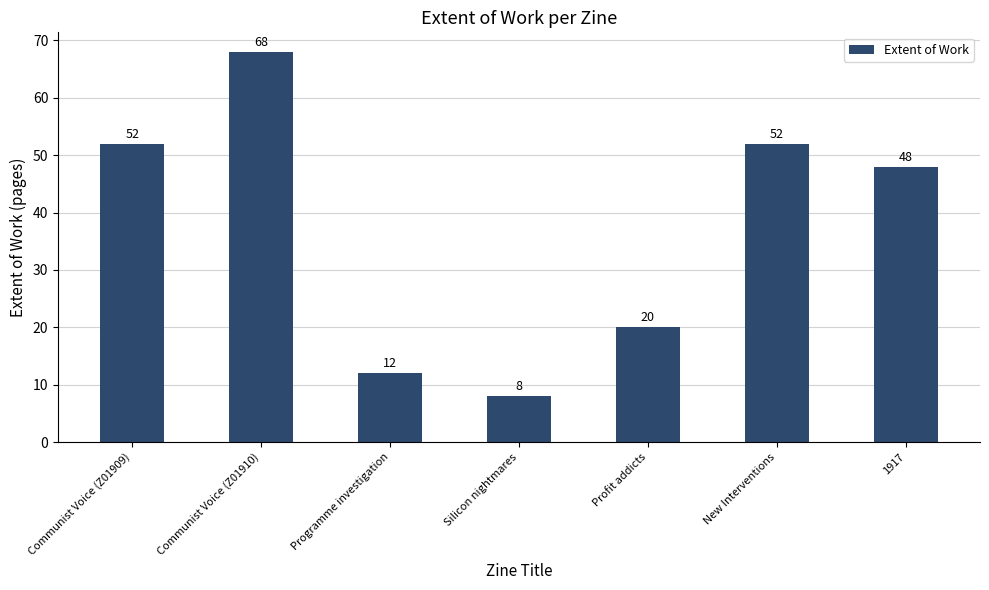

Which label corresponds to the largest value in the chart?

Communist Voice (Z01910)